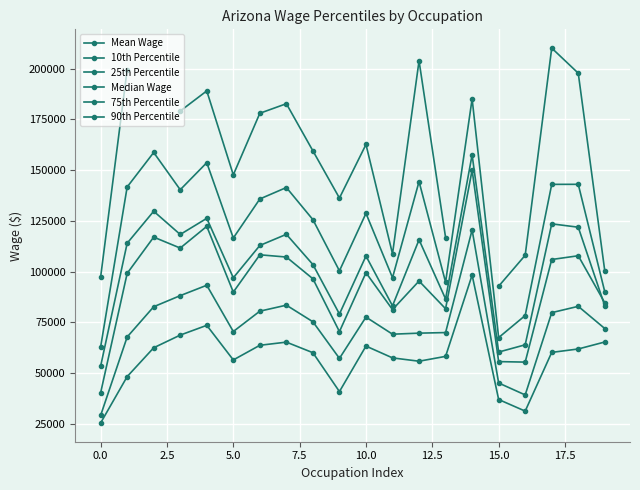

Between −2.5 and 5.0, which series saw the biggest shift?

90th Percentile